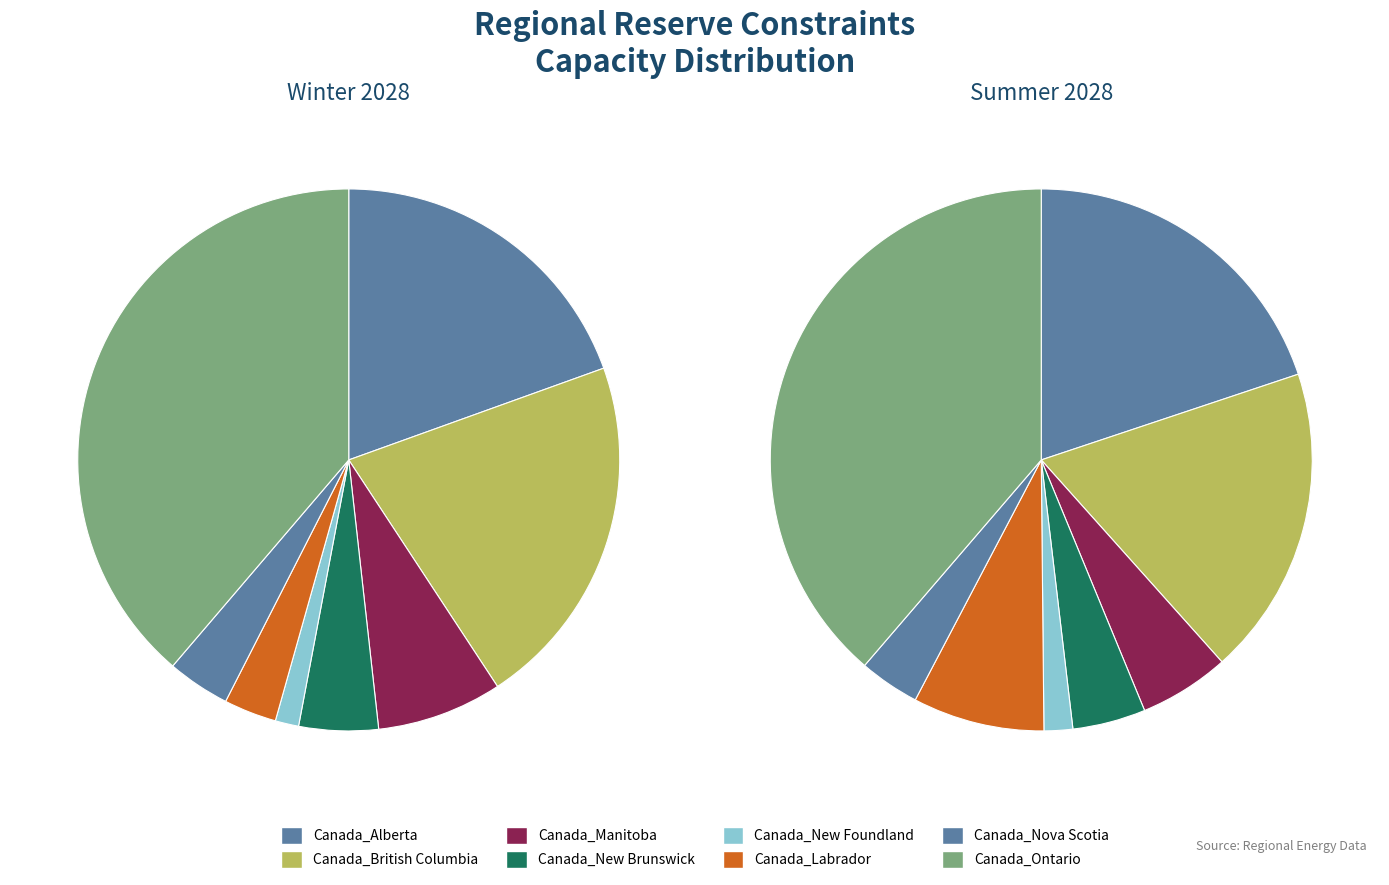

True or false: Canada_Nova Scotia accounts for 1% of the total.

False